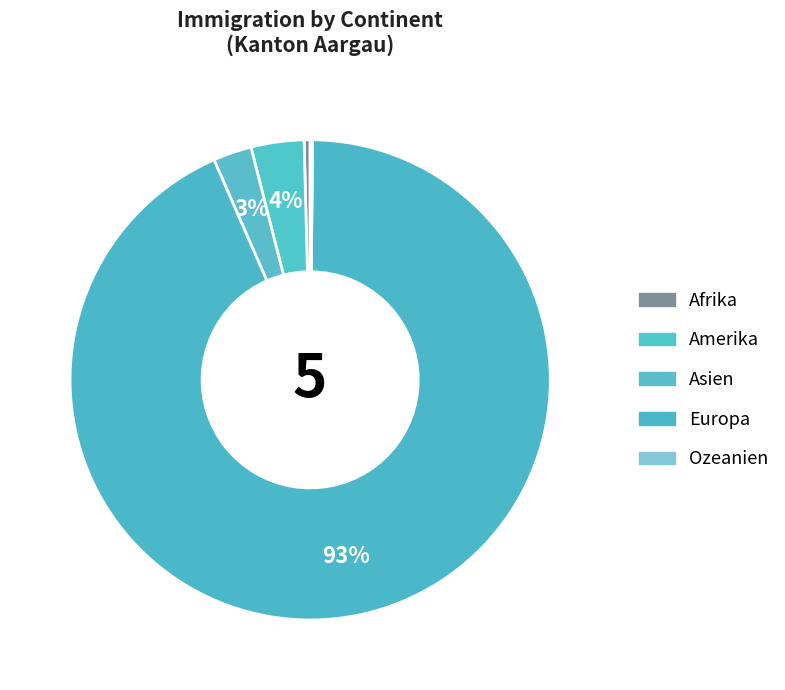

Do Ozeanien and Europa together represent more than half of the pie?

Yes